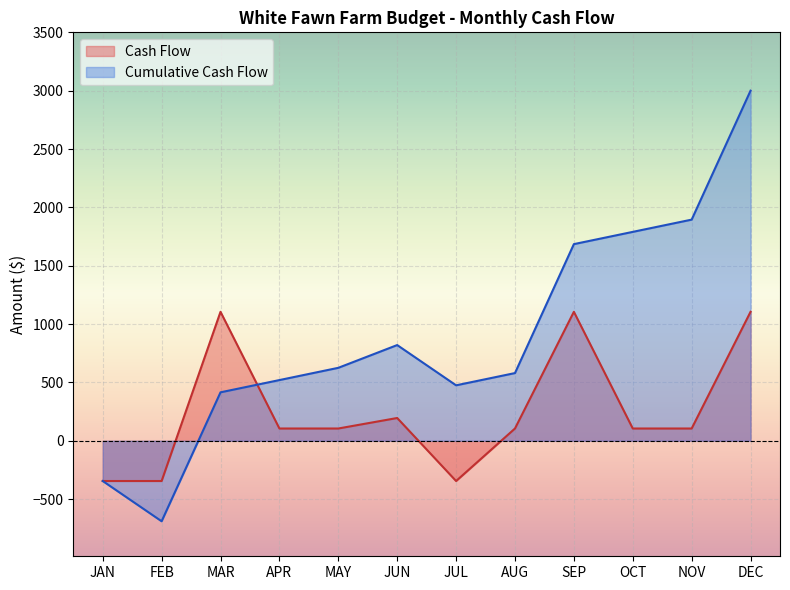

How many distinct data groups are displayed?

2